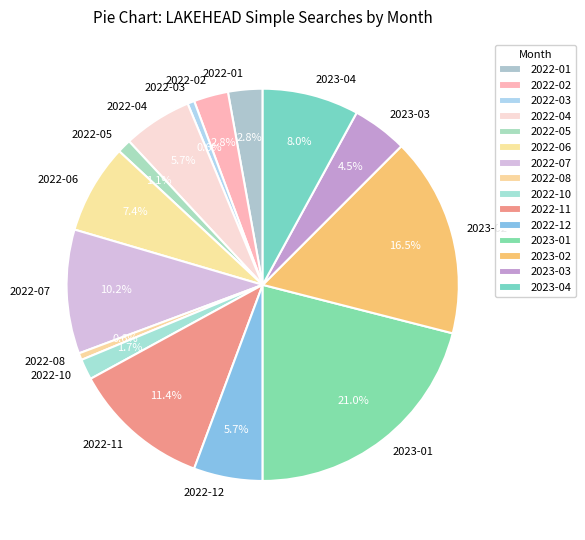

Is it true that 2022-04 is 6% of the pie?

True